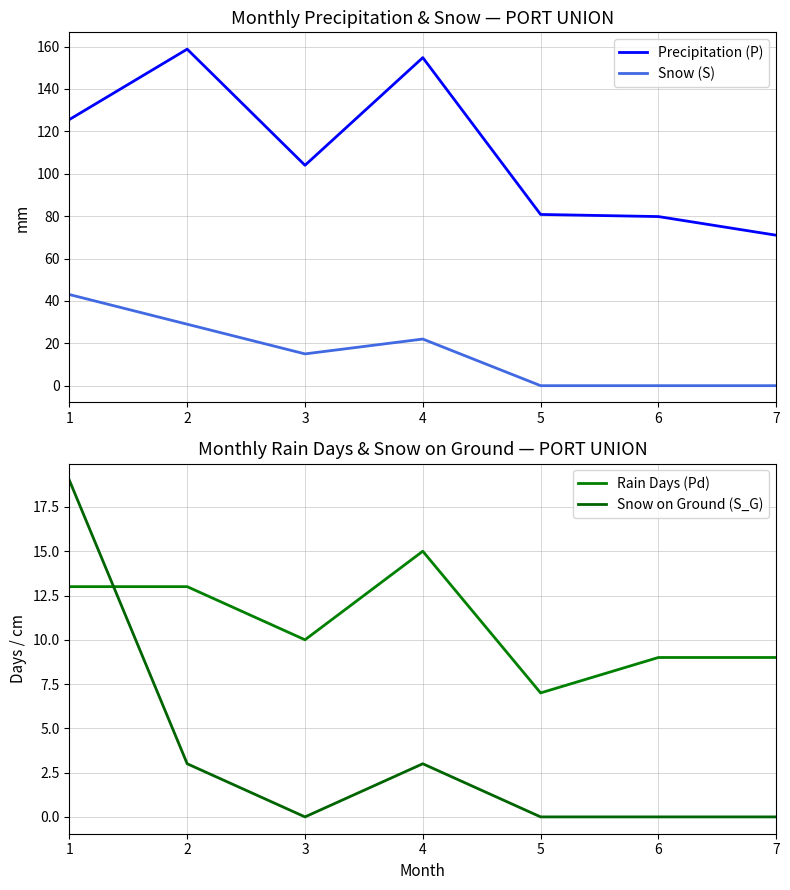

Count the number of data series in this chart.

4